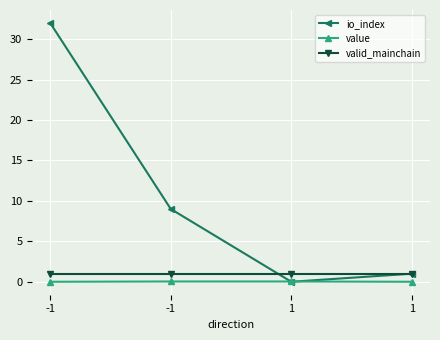

How many times do value and io_index cross each other?

2